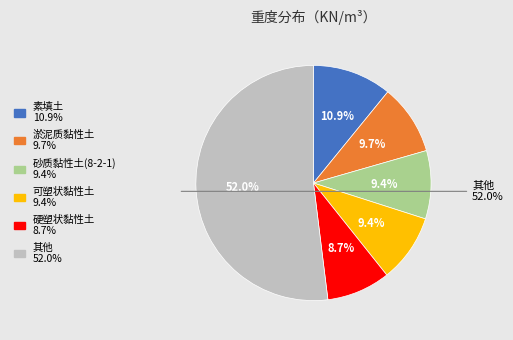

The 可塑状黏性土 slice represents 9% of the pie. True or false?

True